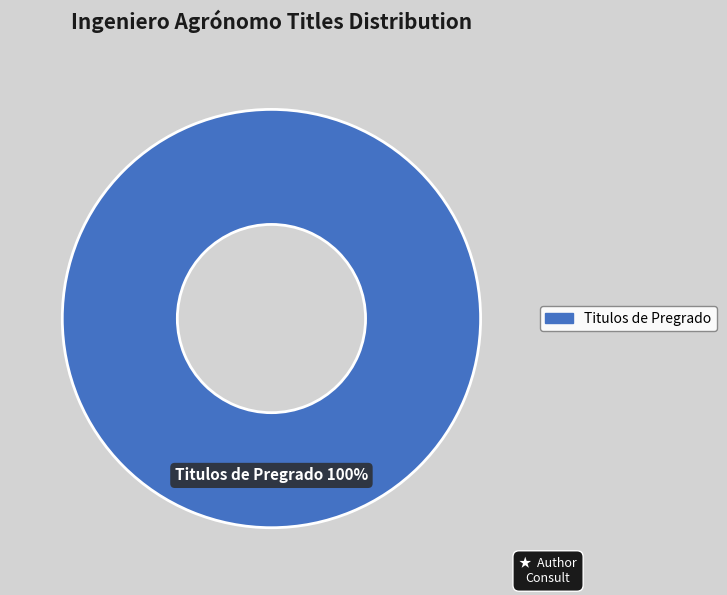

How many slices are in this pie chart?

1